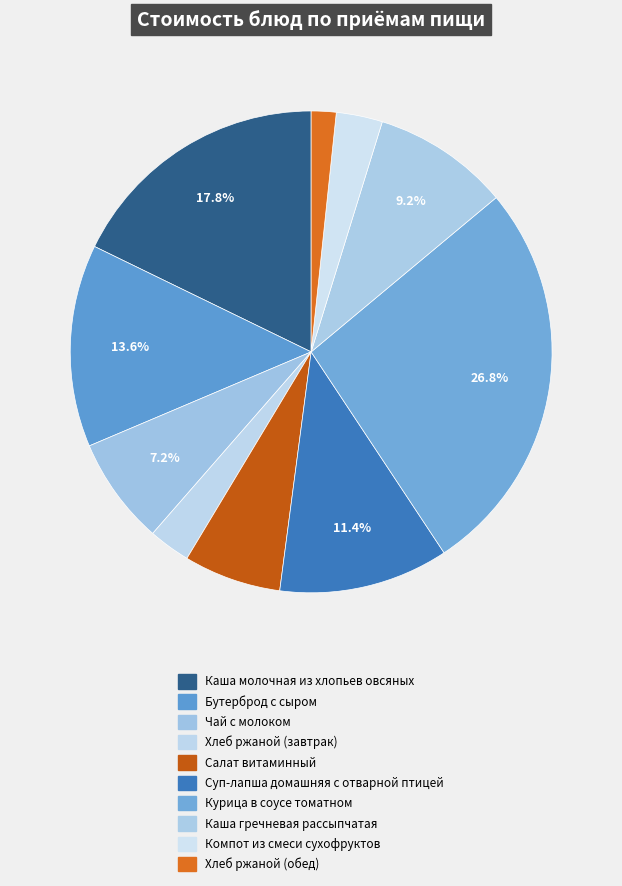

Is the sum of Хлеб ржаной (обед) and Курица в соусе томатном greater than half?

No